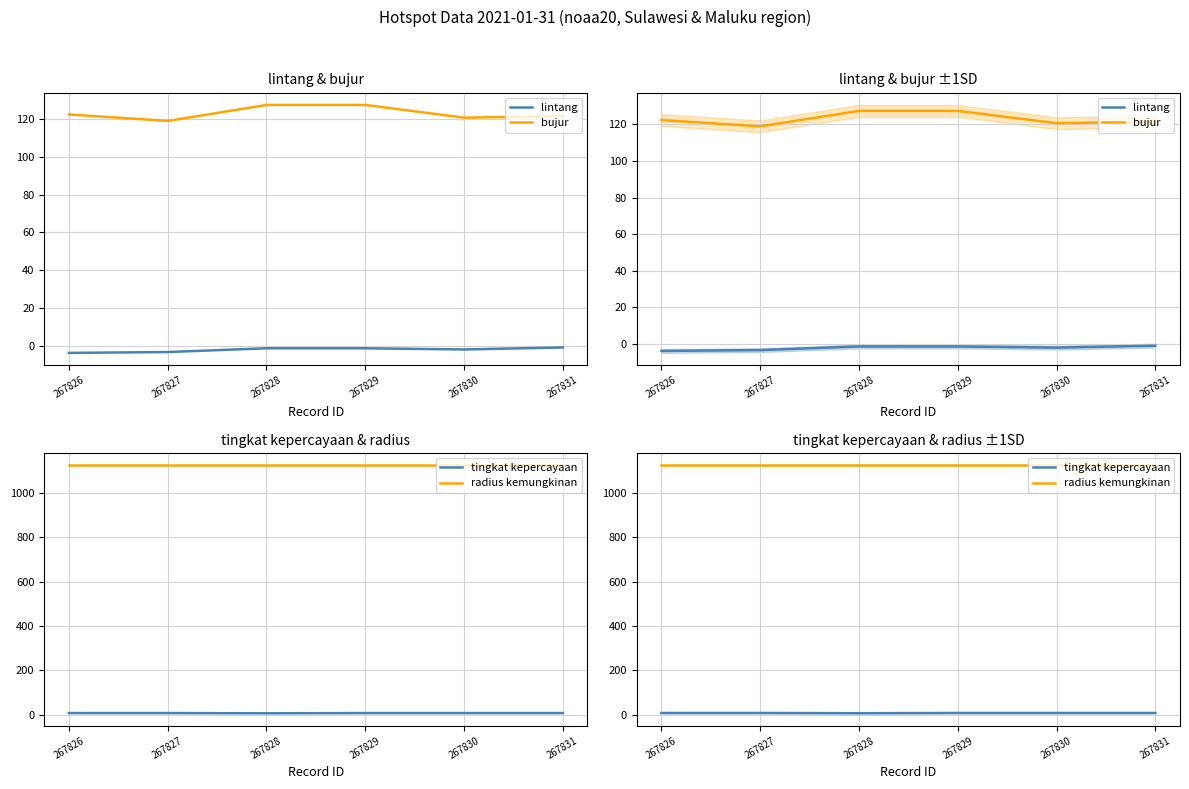

How many lines are shown in the chart?

4